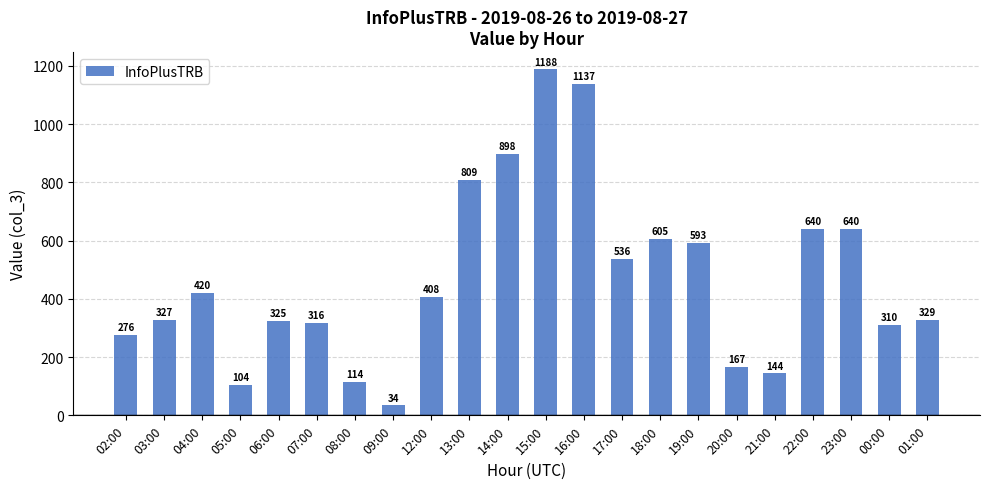

Between 01:00 and 15:00, which is larger?

15:00